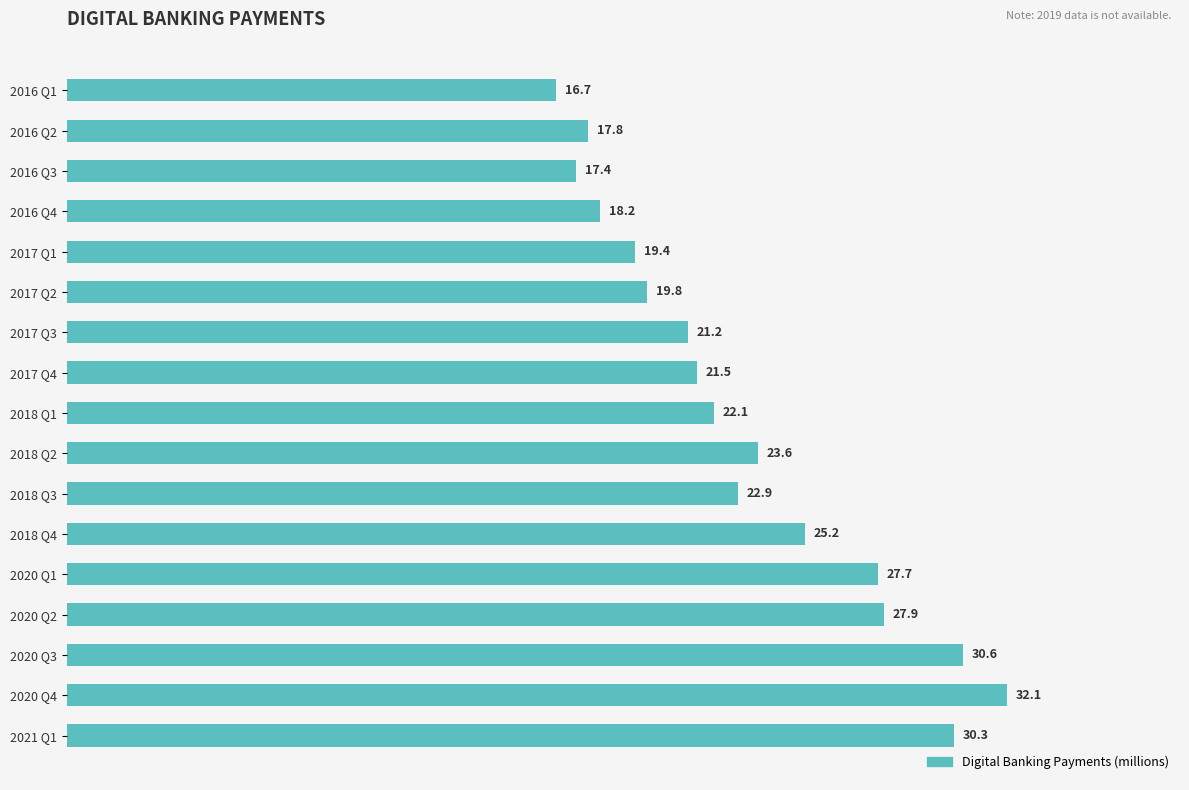

Reading top to bottom, extract all data points from this chart.

16.7	17.8	17.4	18.2	19.4	19.8	21.2	21.5	22.1	23.6	22.9	25.2	27.7	27.9	30.6	32.1	30.3